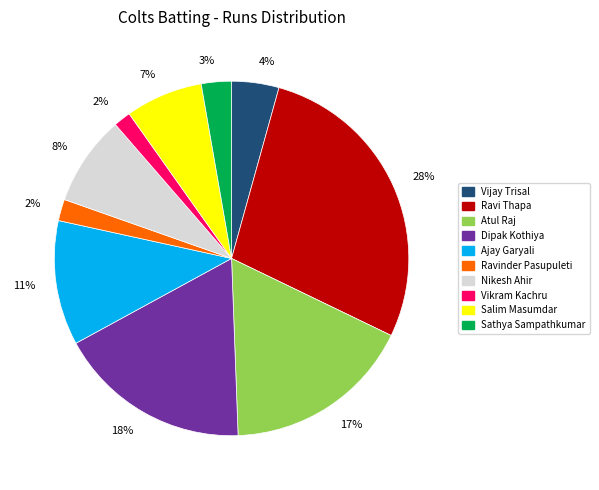

Is there any slice that represents more than half of the pie?

No